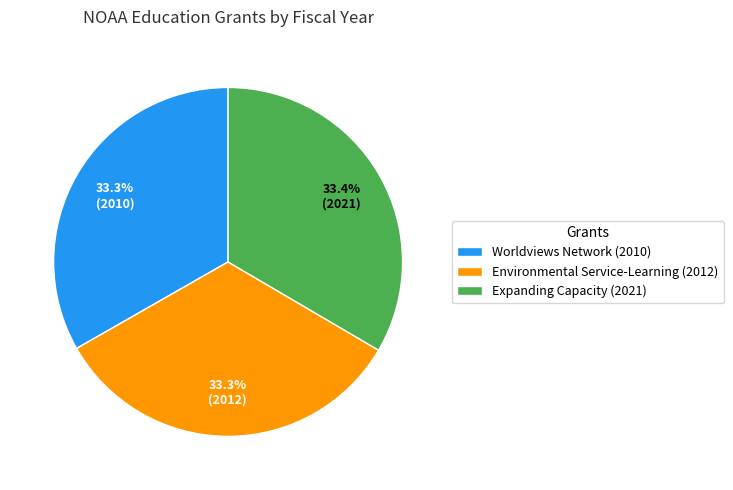

How much of the chart is everything except Environmental Service-Learning (2012)?

66.7%